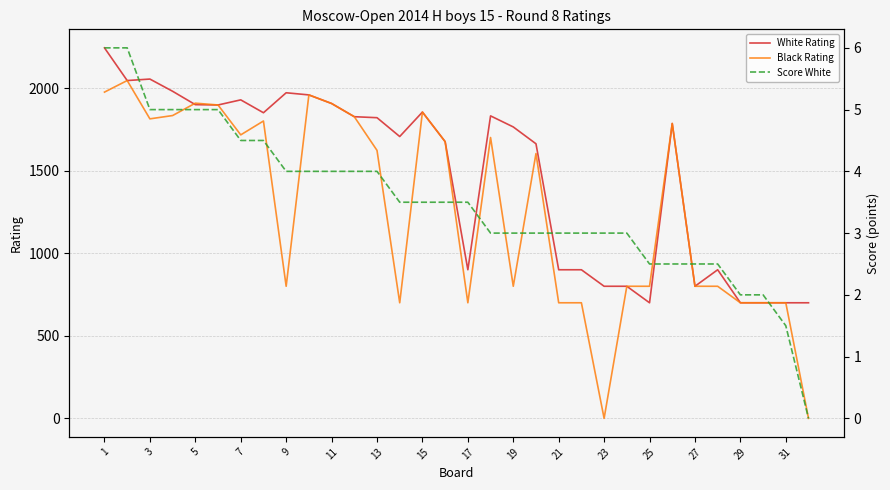

How many interior local valleys does the Black Rating series have?

7